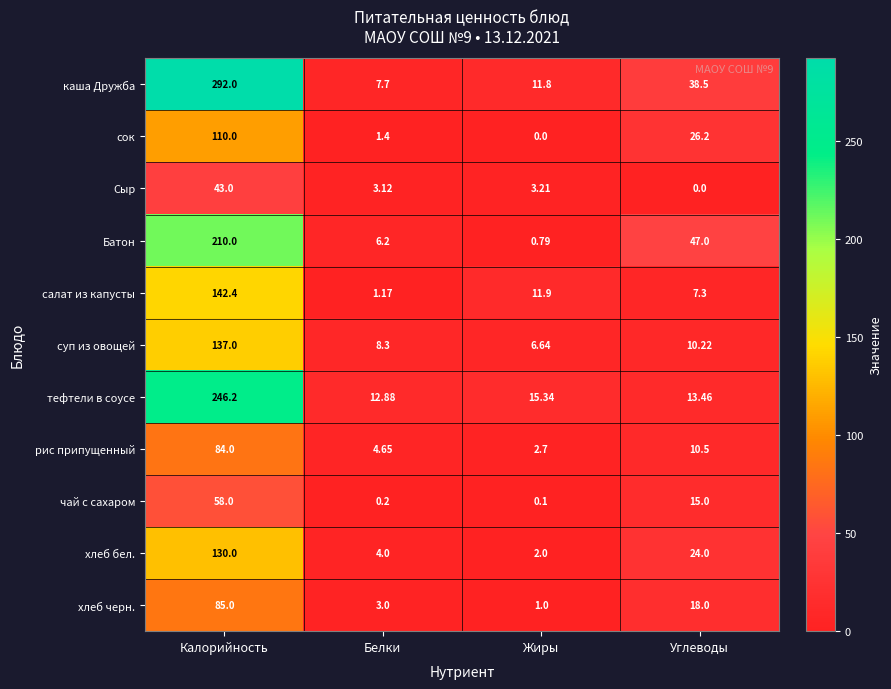

Where does the сок series first go above 26?

Калорийность